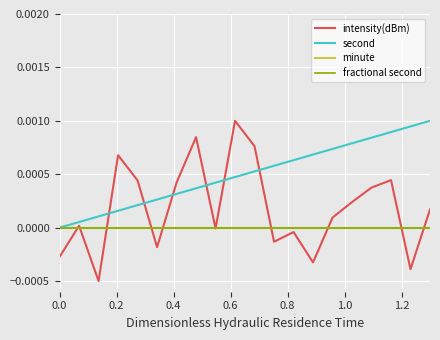

Is this an area chart (filled region under the line)?

No